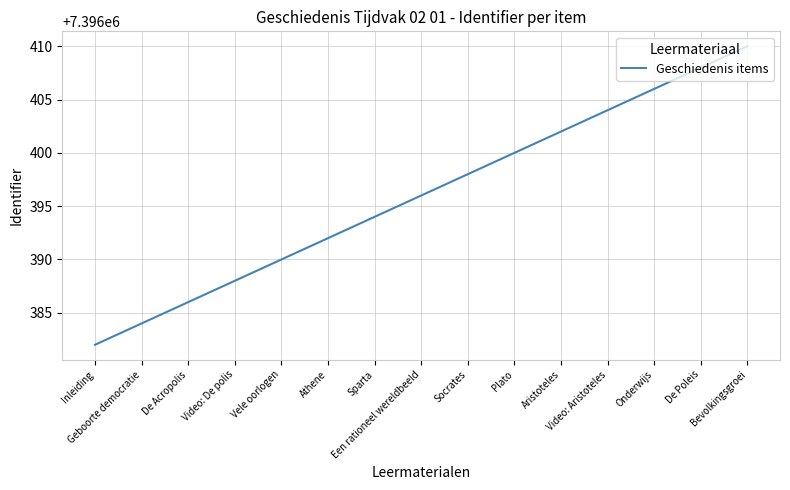

What is the maximum value shown in the chart?

7396410